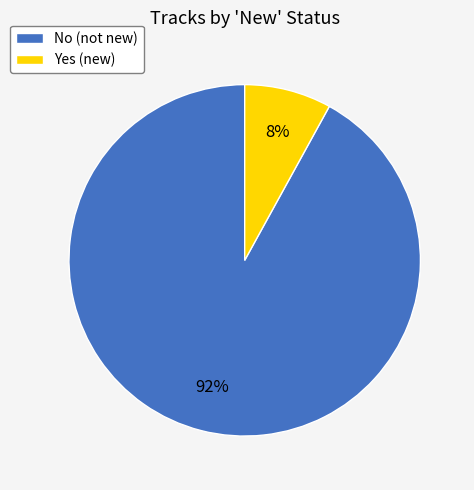

Rank the categories by value from highest to lowest.

No, Yes